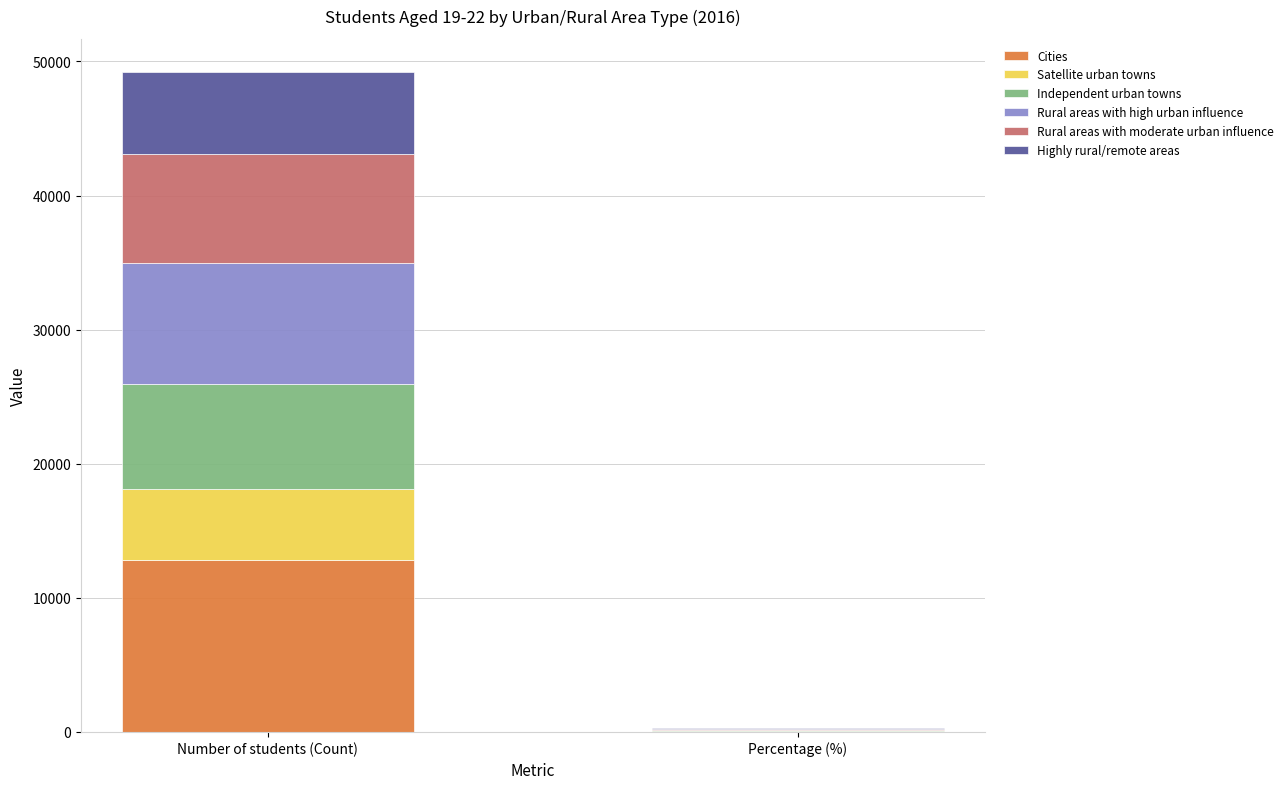

What is the total value across all series at Number of students (Count)?

49222.0